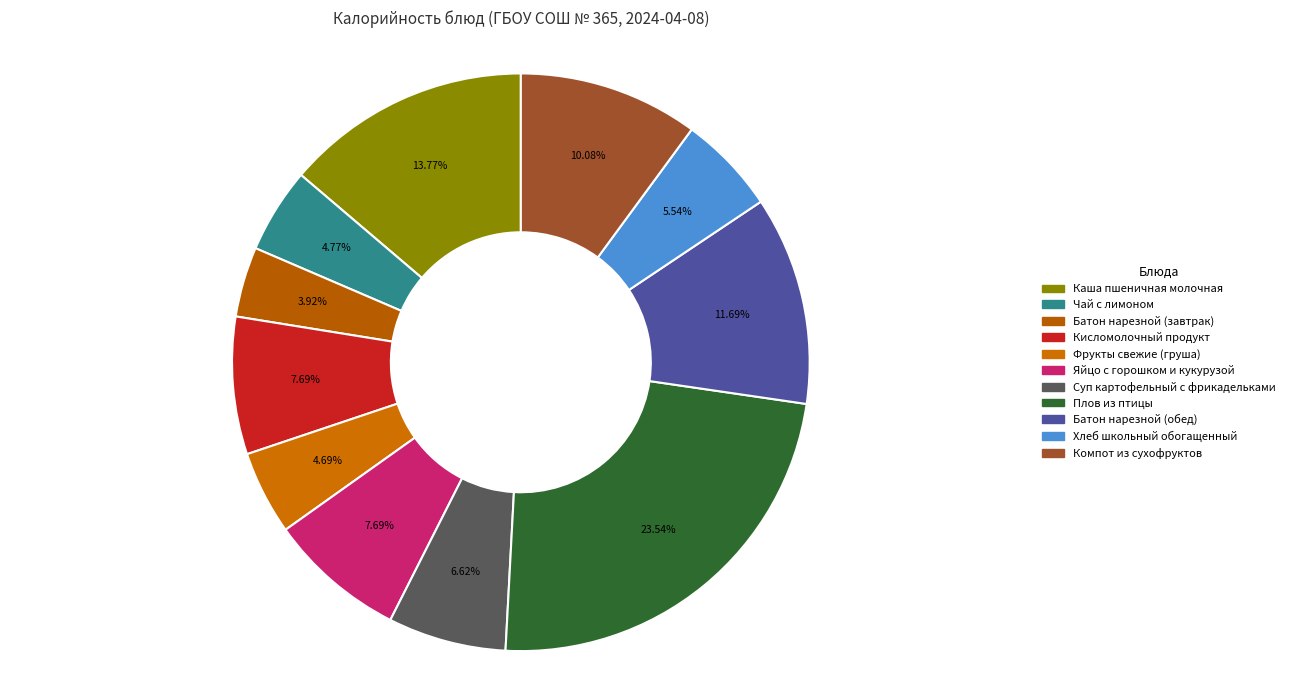

To the nearest percent, what is the difference between the Яйцо с горошком и кукурузой and Хлеб школьный обогащенный slice percentages?

2%